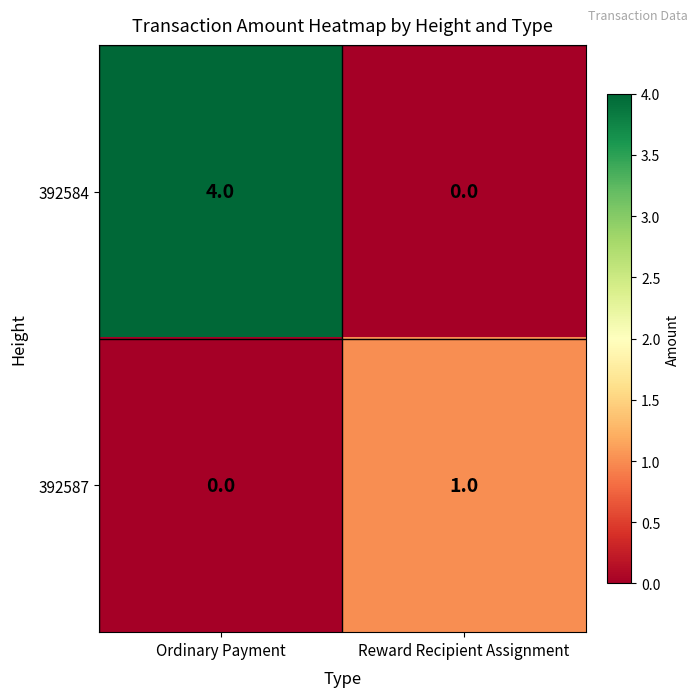

Which series has the largest range (max minus min)?

392584